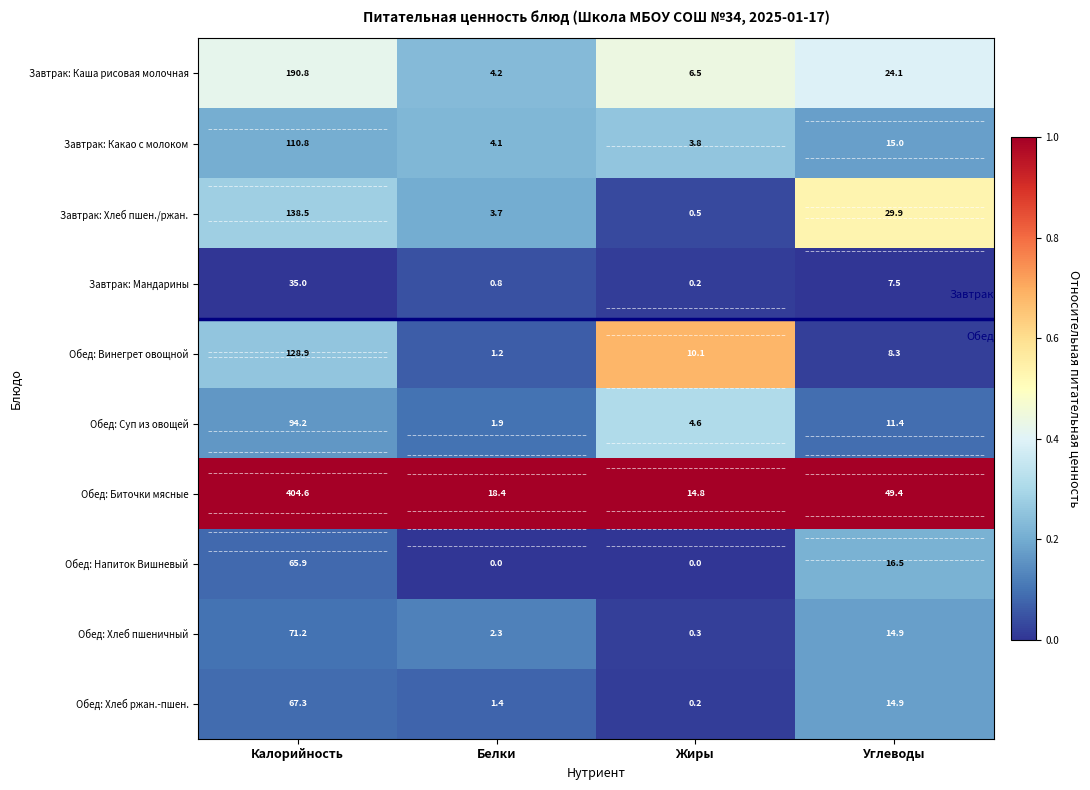

What is the sum of the Обед: Винегрет овощной values at Белки and Калорийность?

130.1